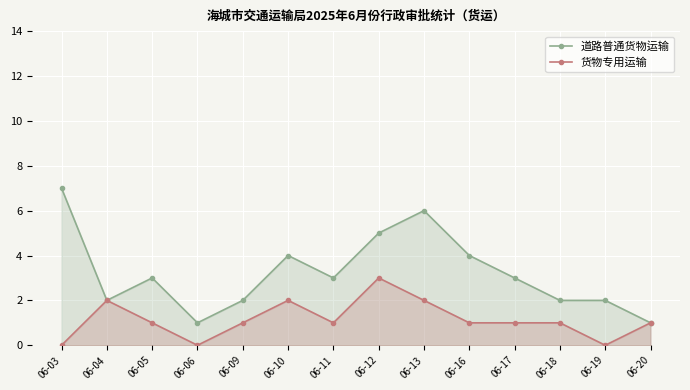

What is the difference between the highest and lowest values at 06-19?

2